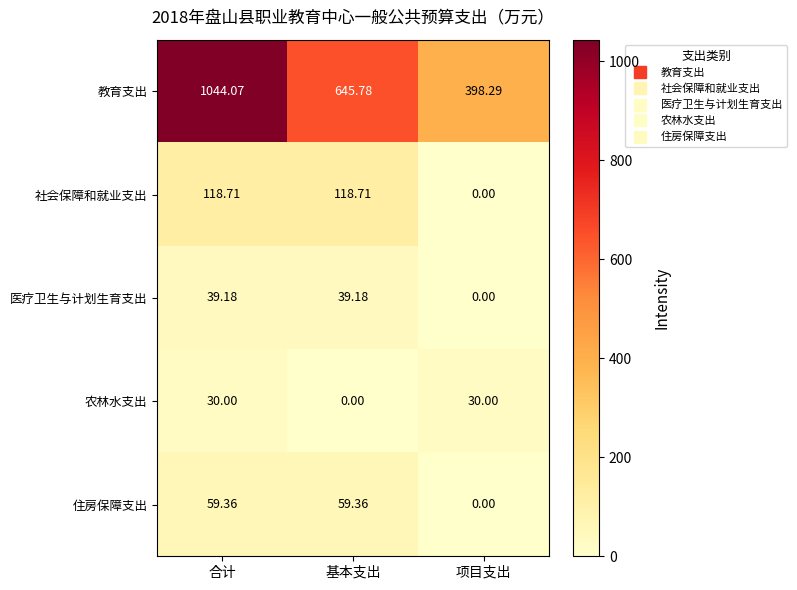

Between 合计 and 项目支出, which series saw the biggest shift?

教育支出